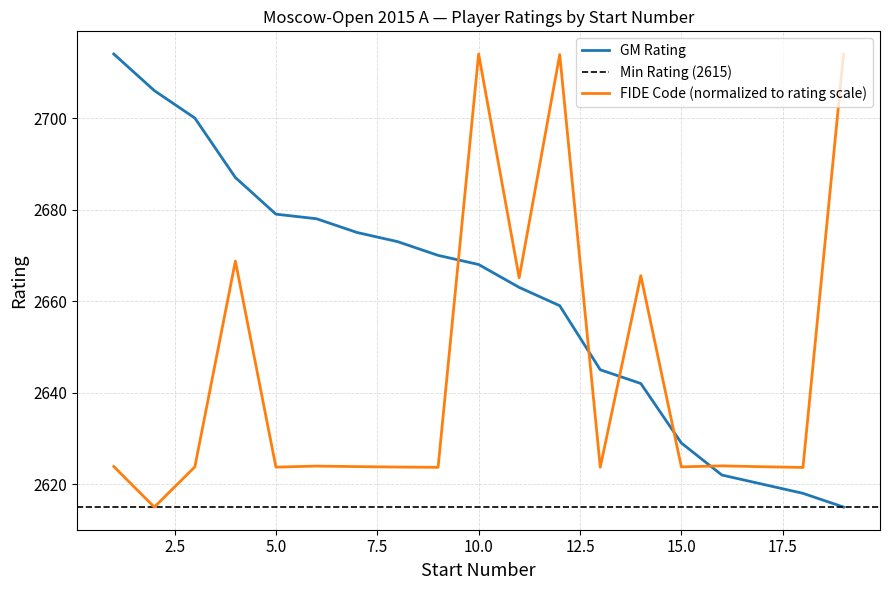

Reading right to left, transcribe all the data shown in this chart.

GM Rating: 2615.0	2618.0	2620.0	2622.0	2629.0	2642.0	2645.0	2659.0	2663.0	2668.0	2670.0	2673.0	2675.0	2678.0	2679.0	2687.0	2700.0	2706.0	2714.0
FIDE Code (scaled): 2713.9	2623.7	2623.8	2624.0	2623.8	2665.6	2623.7	2713.9	2665.1	2714.0	2623.7	2623.7	2623.8	2624.0	2623.7	2668.7	2623.8	2615.0	2623.9